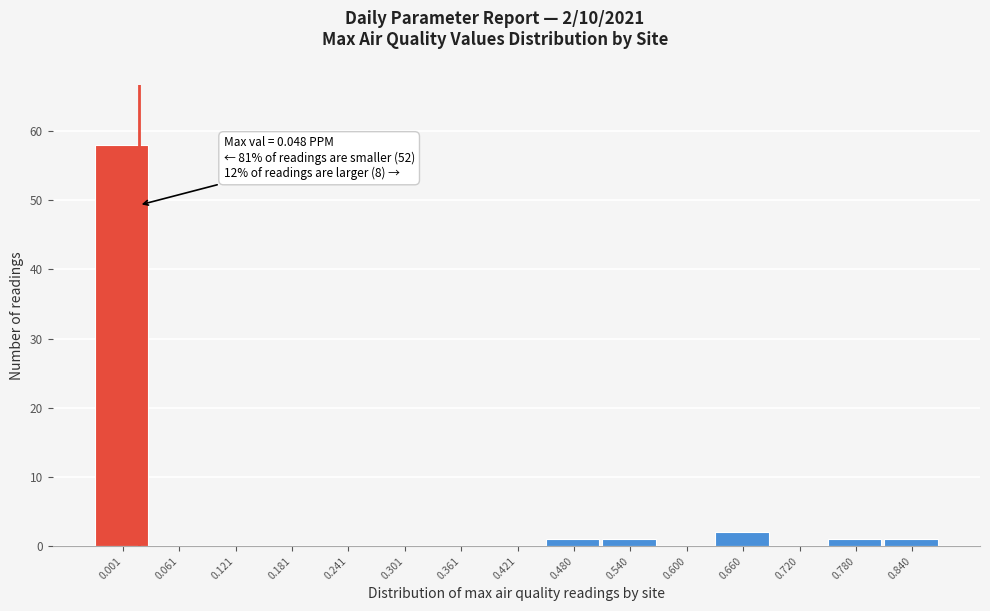

Reading left to right, list all the values displayed in this chart.

0.001=58	0.061=0	0.121=0	0.181=0	0.241=0	0.301=0	0.361=0	0.421=0	0.480=1	0.540=1	0.600=0	0.660=2	0.720=0	0.780=1	0.840=1